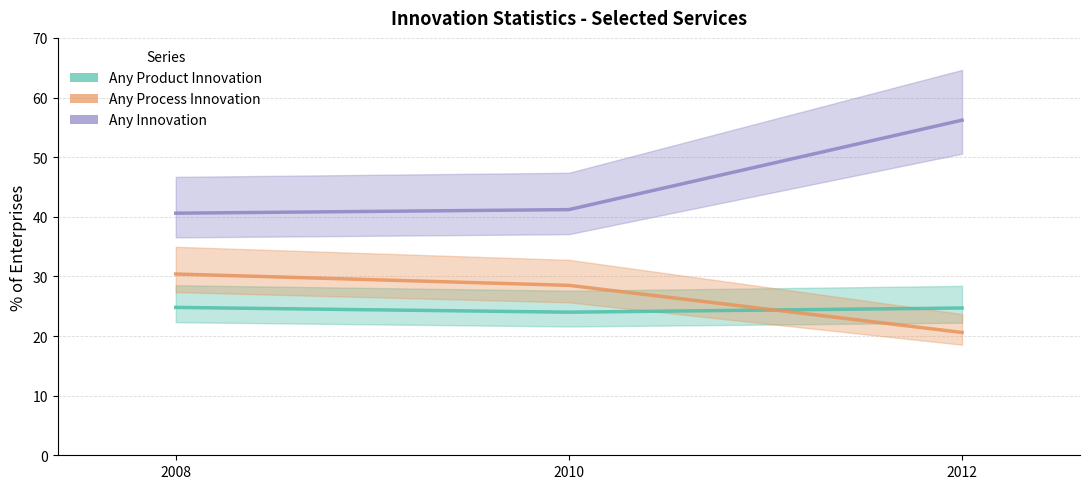

Which series changed the most between 2008 and 2012?

Any Innovation